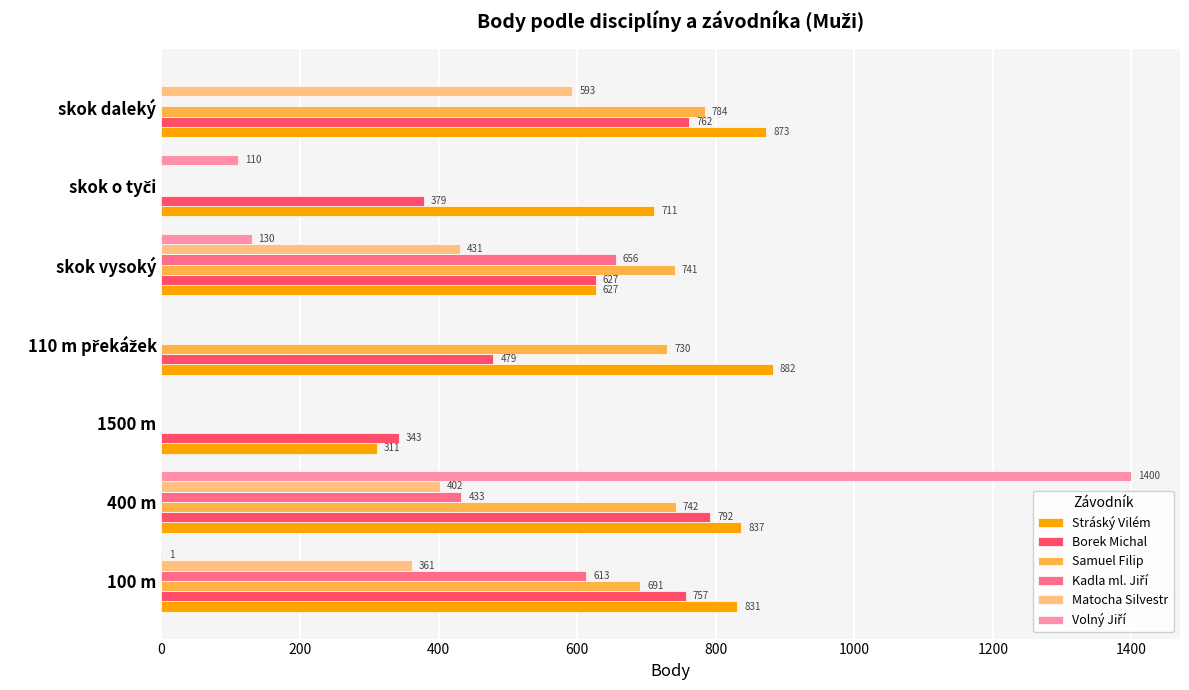

The value of Matocha Silvestr at skok vysoký is 258. True or false?

False